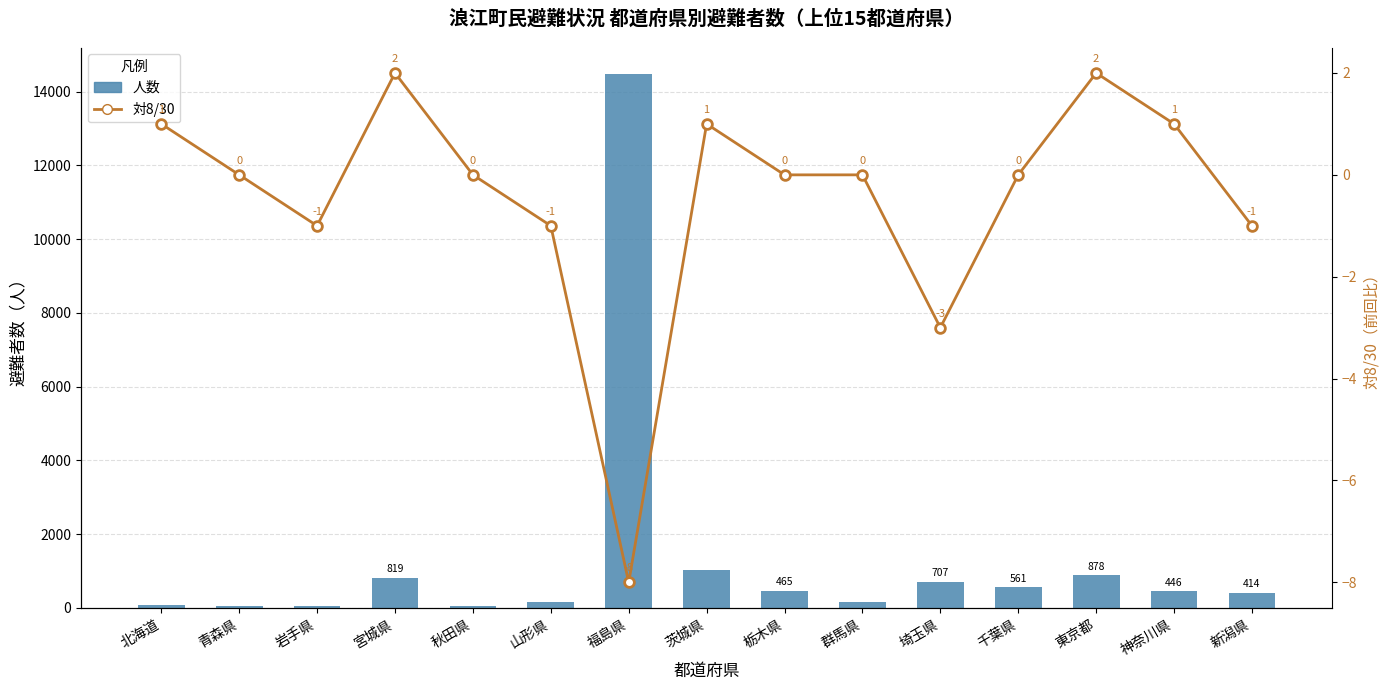

Rank the series by their maximum value, from lowest to highest.

対8/30, 人数